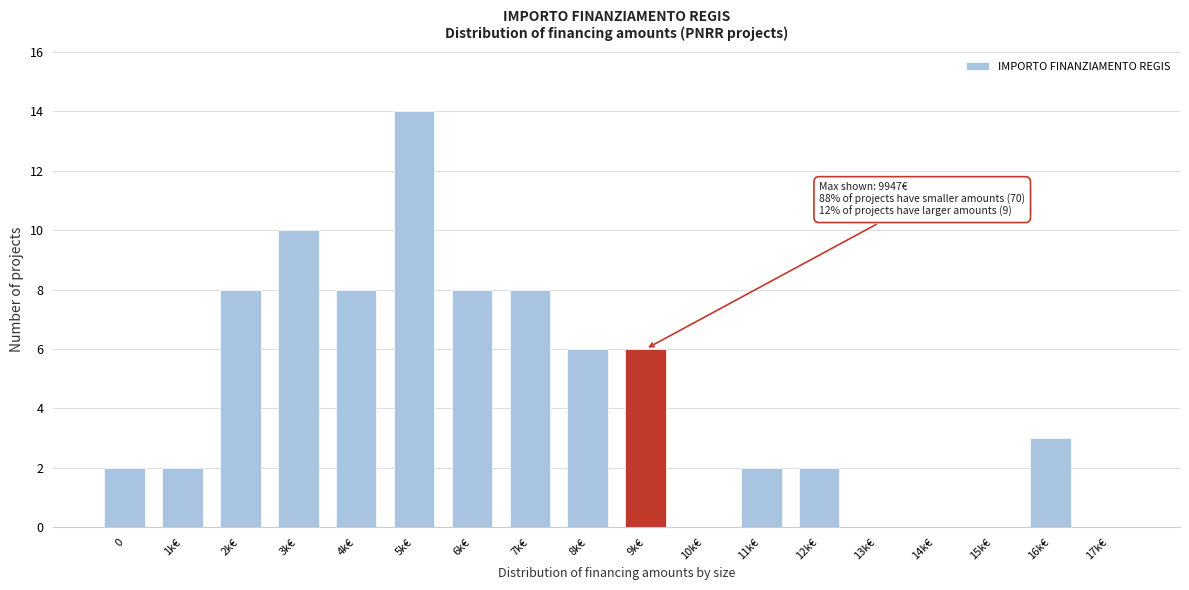

Reading right to left, what are all the values shown in this chart?

17k€=0	16k€=3	15k€=0	14k€=0	13k€=0	12k€=2	11k€=2	10k€=0	9k€=6	8k€=6	7k€=8	6k€=8	5k€=14	4k€=8	3k€=10	2k€=8	1k€=2	0=2